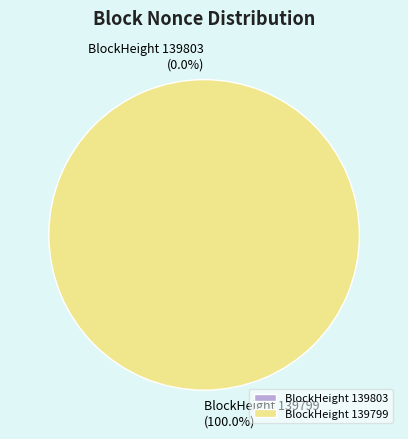

Which slice represents more than half of the pie?

BlockHeight 139799